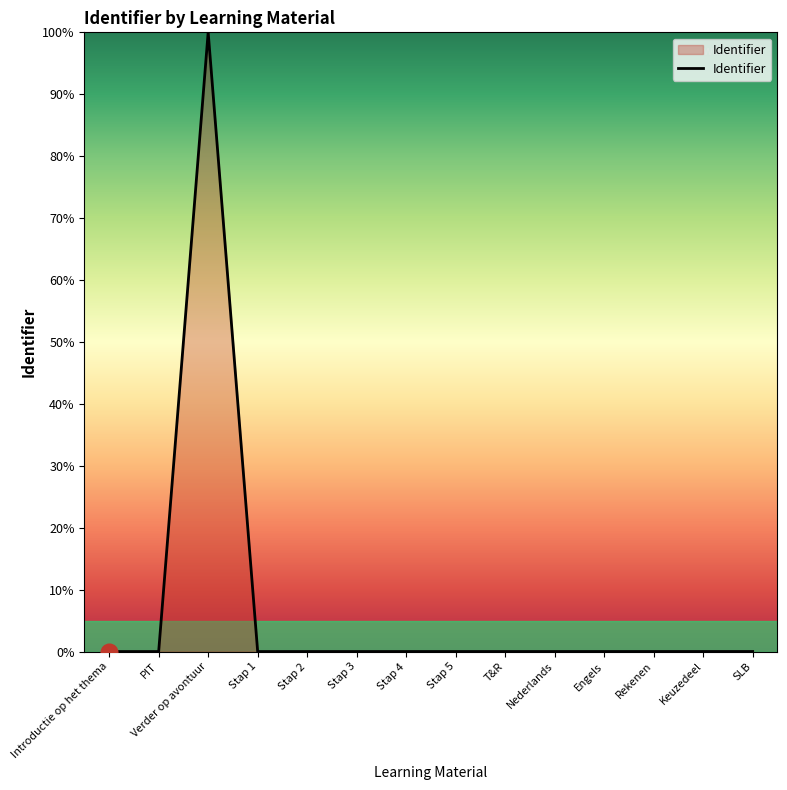

Which has a higher value, Engels or Verder op avontuur?

Verder op avontuur